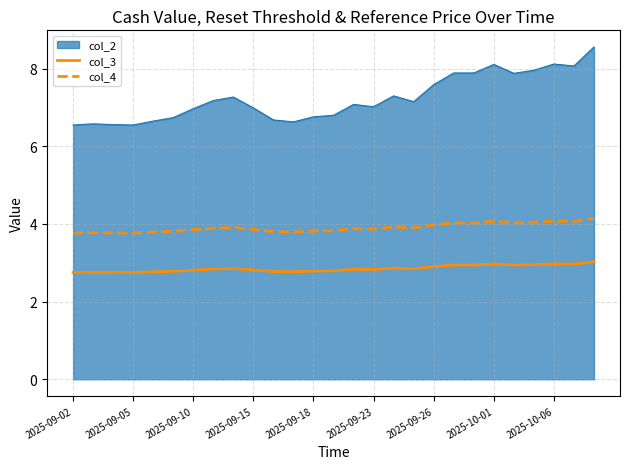

Does the chart display data point markers on the line(s)?

No